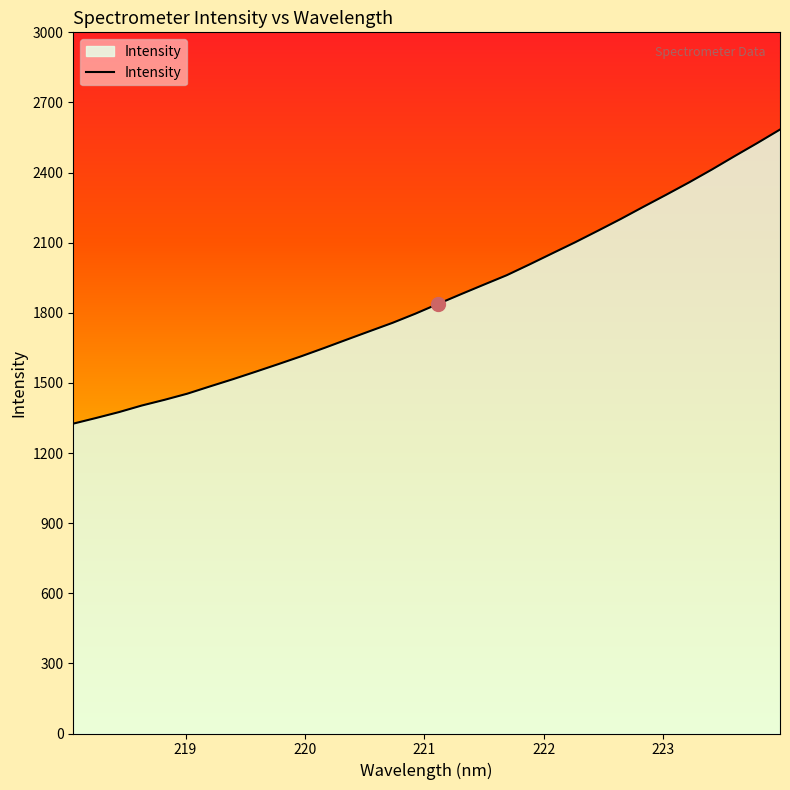

What is the difference between the maximum and minimum values?

1258.2